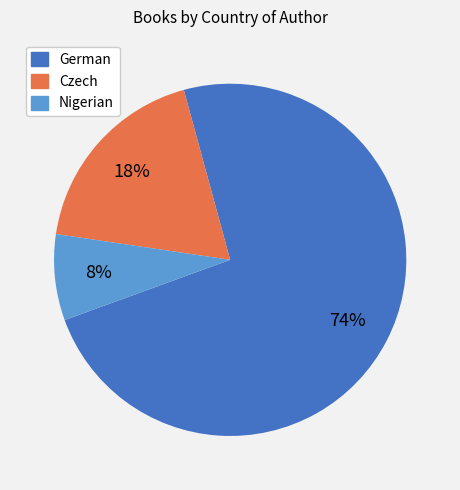

Is the sum of German and Czech greater than half?

Yes